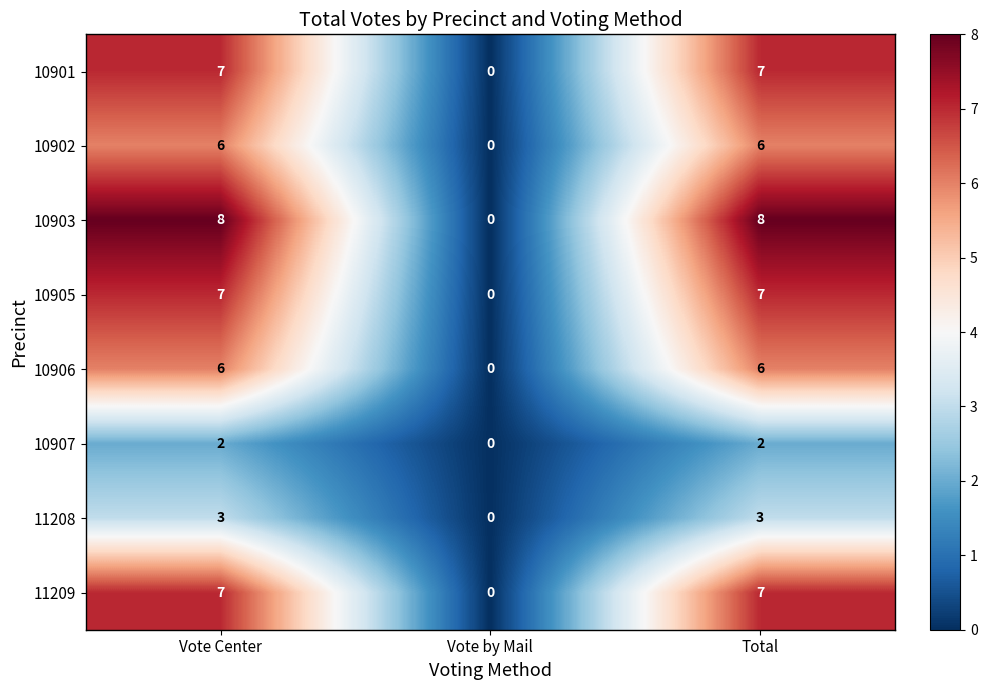

Reading left to right, what are all the values shown in this chart?

10901: Vote Center=7	Vote by Mail=0	Total=7
10902: Vote Center=6	Vote by Mail=0	Total=6
10903: Vote Center=8	Vote by Mail=0	Total=8
10905: Vote Center=7	Vote by Mail=0	Total=7
10906: Vote Center=6	Vote by Mail=0	Total=6
10907: Vote Center=2	Vote by Mail=0	Total=2
11208: Vote Center=3	Vote by Mail=0	Total=3
11209: Vote Center=7	Vote by Mail=0	Total=7